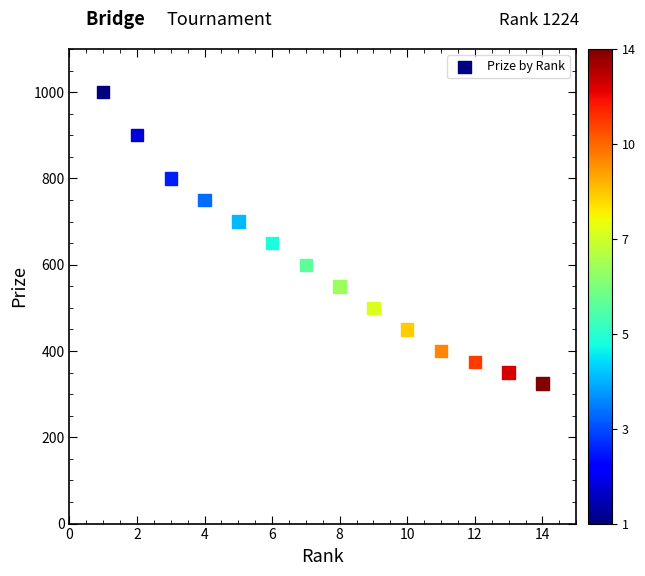

What is the range of X values (max minus min)?

13